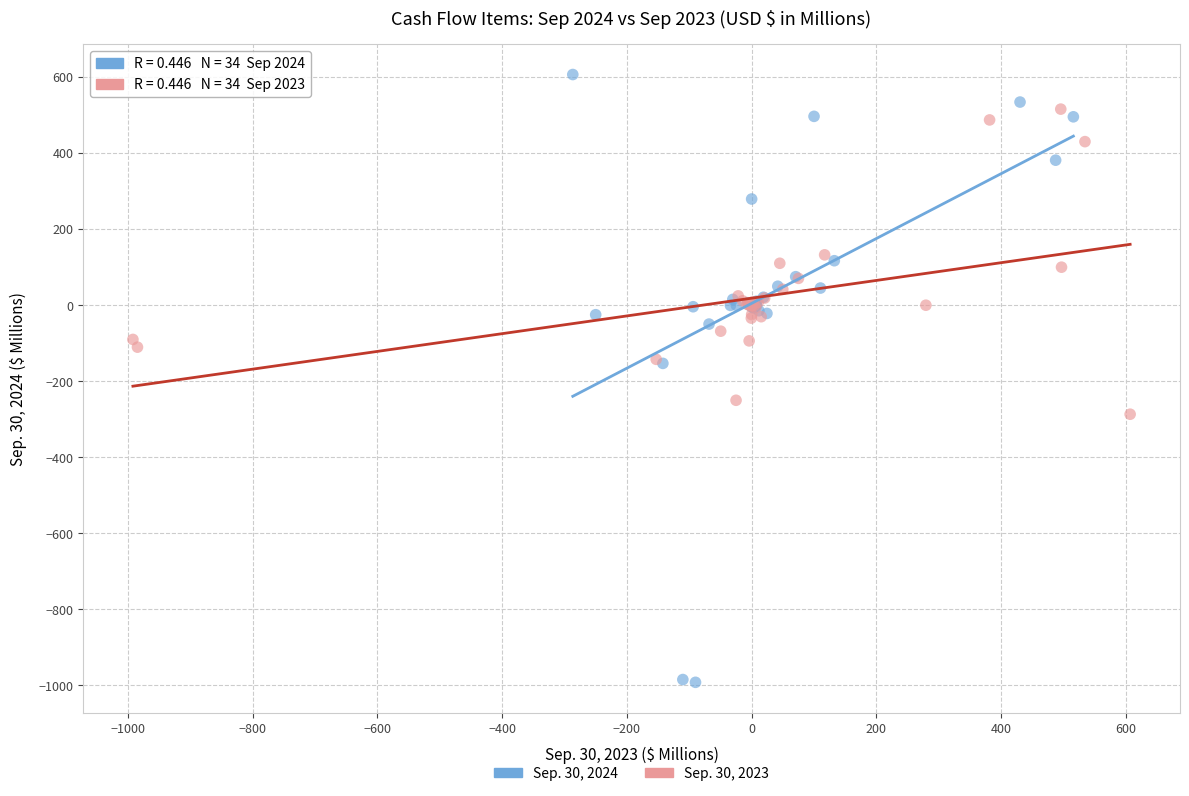

Which series contains the highest Y value?

Sep. 30, 2024